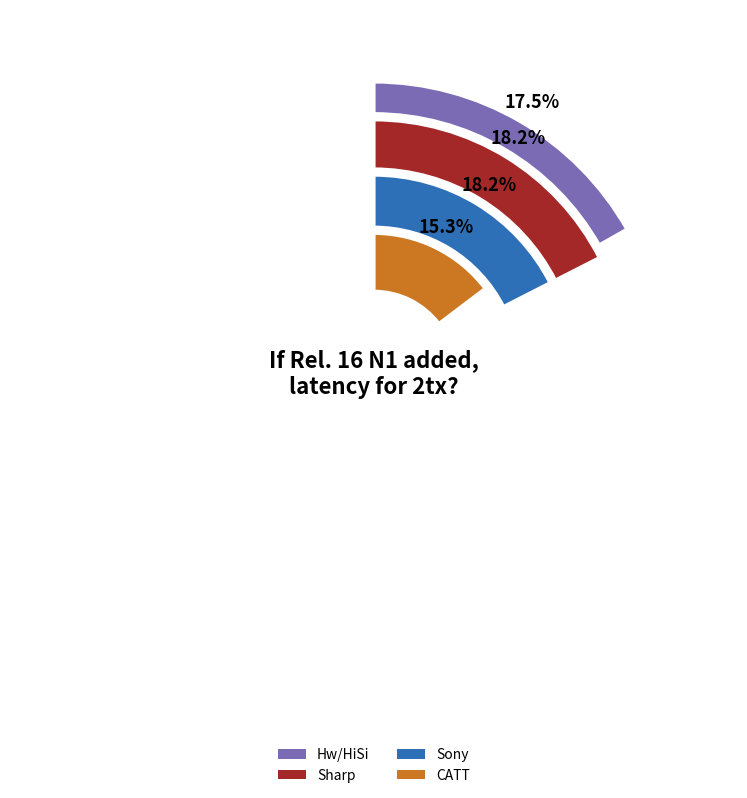

To the nearest percent, what percentage of the pie is Sharp?

18%